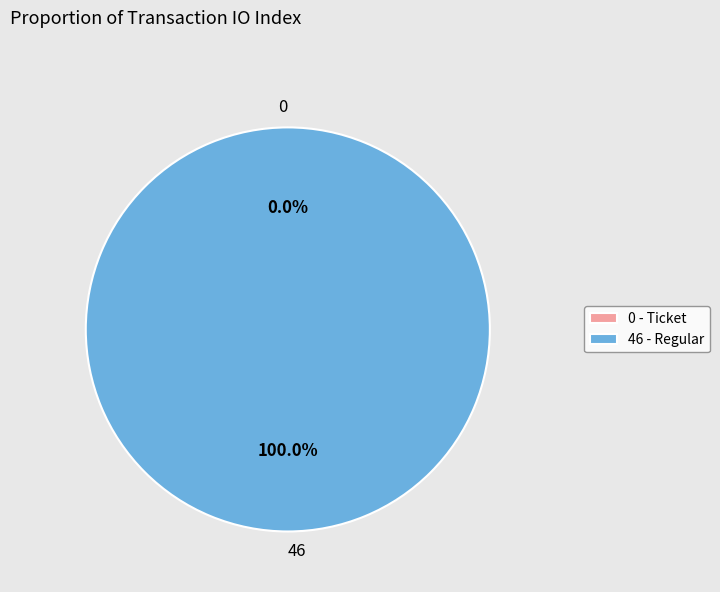

How much of the chart is everything except Ticket (io_index=0)?

100.0%